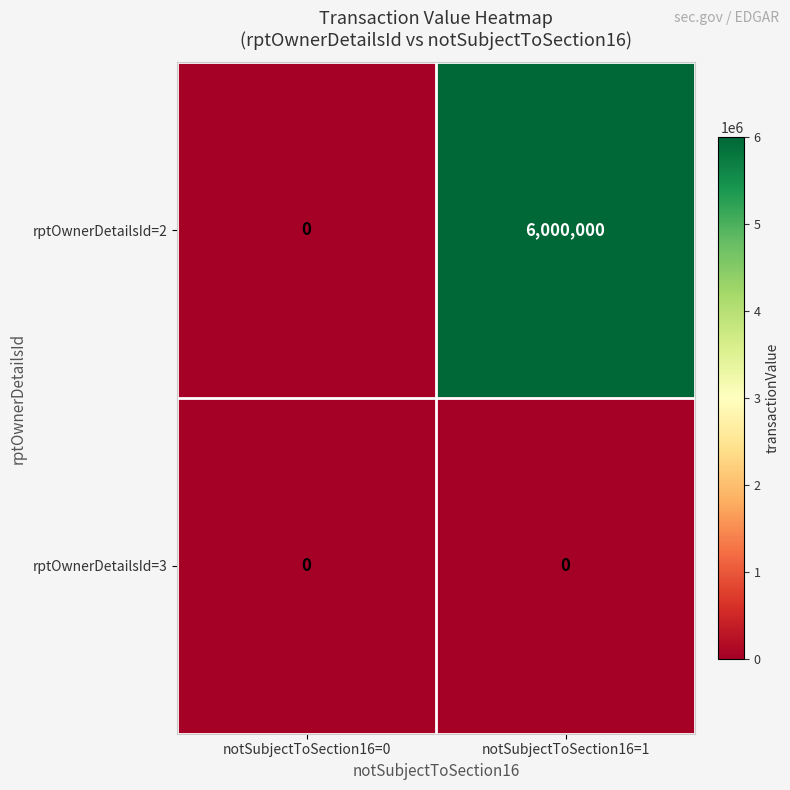

Reading left to right, transcribe all the data shown in this chart.

rptOwnerDetailsId=2: notSubjectToSection16=0=0	notSubjectToSection16=1=6000000
rptOwnerDetailsId=3: notSubjectToSection16=0=0	notSubjectToSection16=1=0